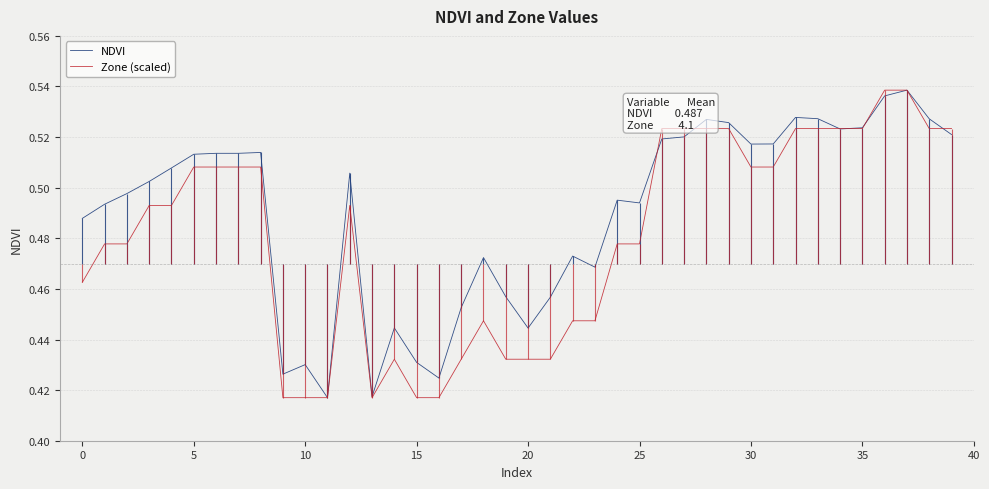

What is the total value across all series at 18?

0.9